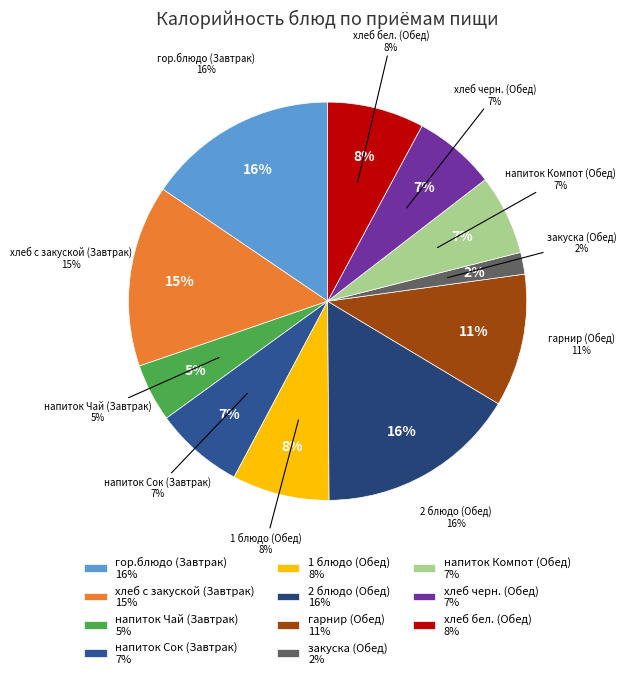

True or false: напиток Сок (Завтрак) accounts for 7% of the total.

True